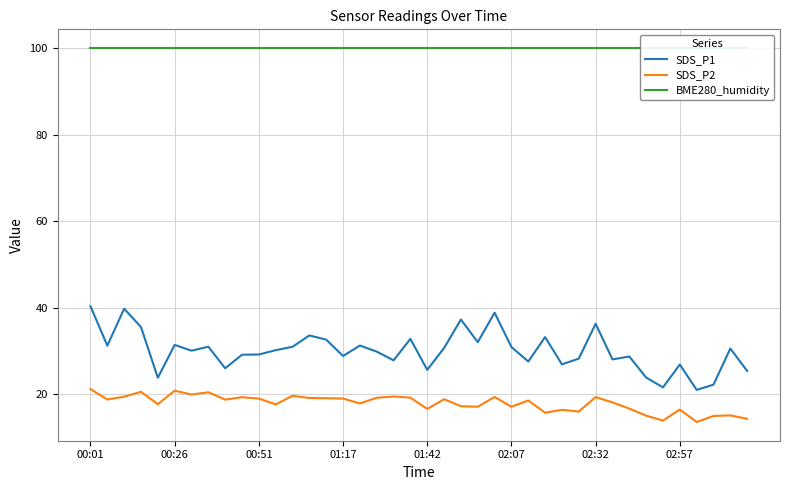

True or false: SDS_P1 has a value of 31.4 at 00:26.

True